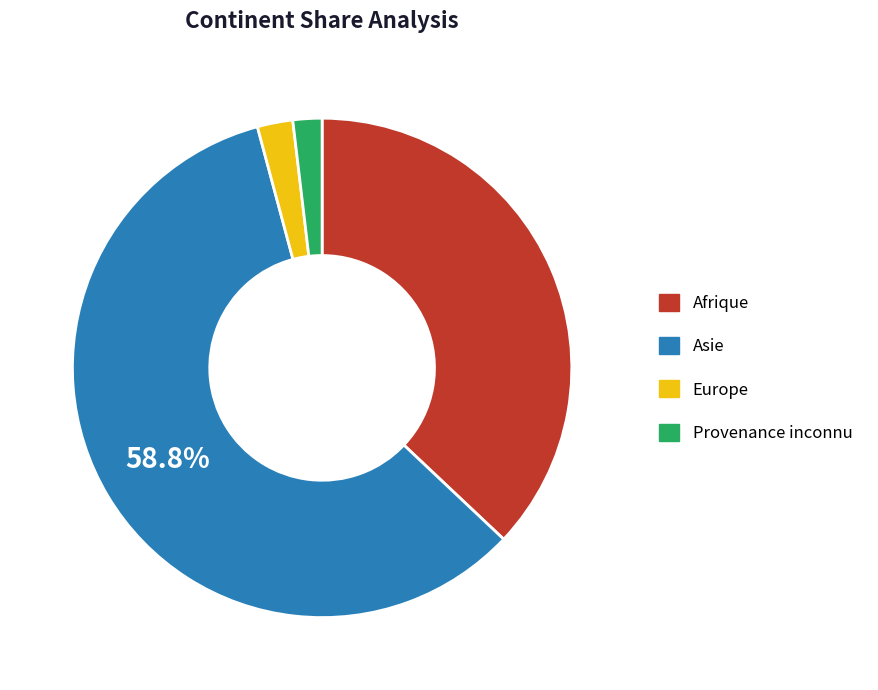

How many segments does this pie chart have?

4